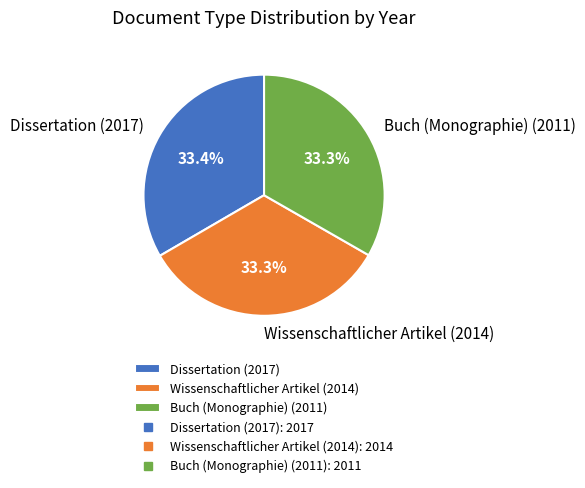

Is Wissenschaftlicher Artikel (2014) the majority of the pie?

No